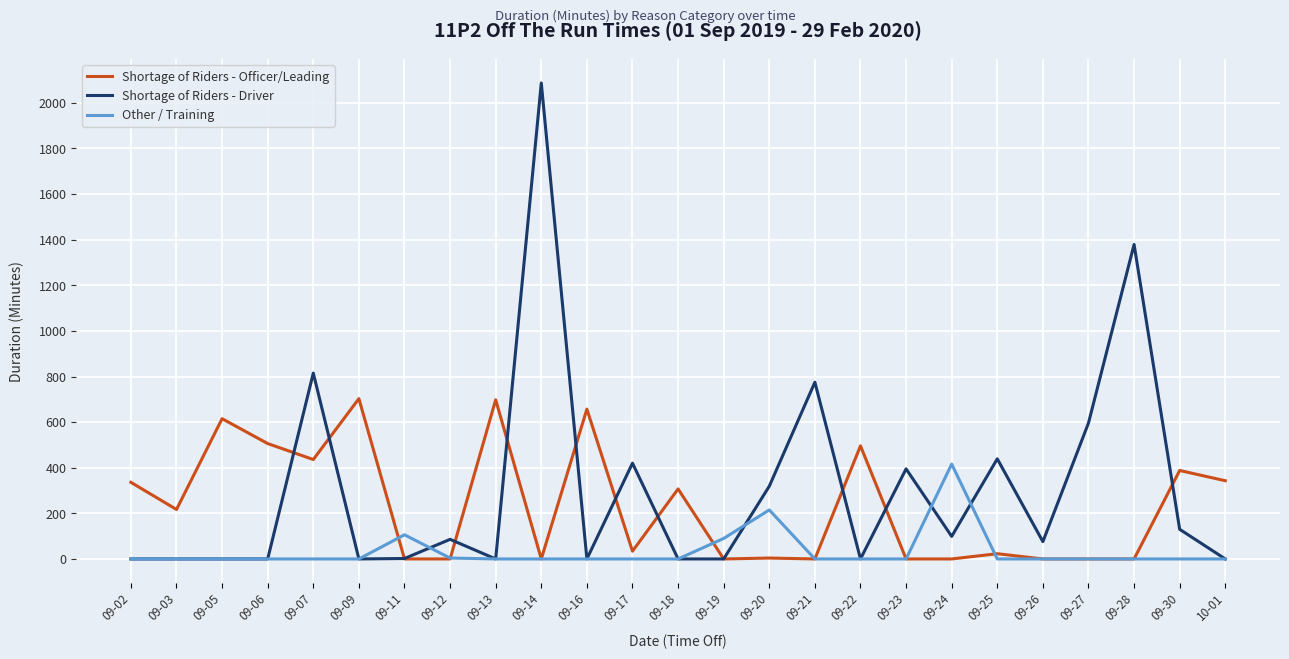

Between 09-13 and 09-24, which series saw the biggest shift?

Shortage of Riders - Officer/Leading